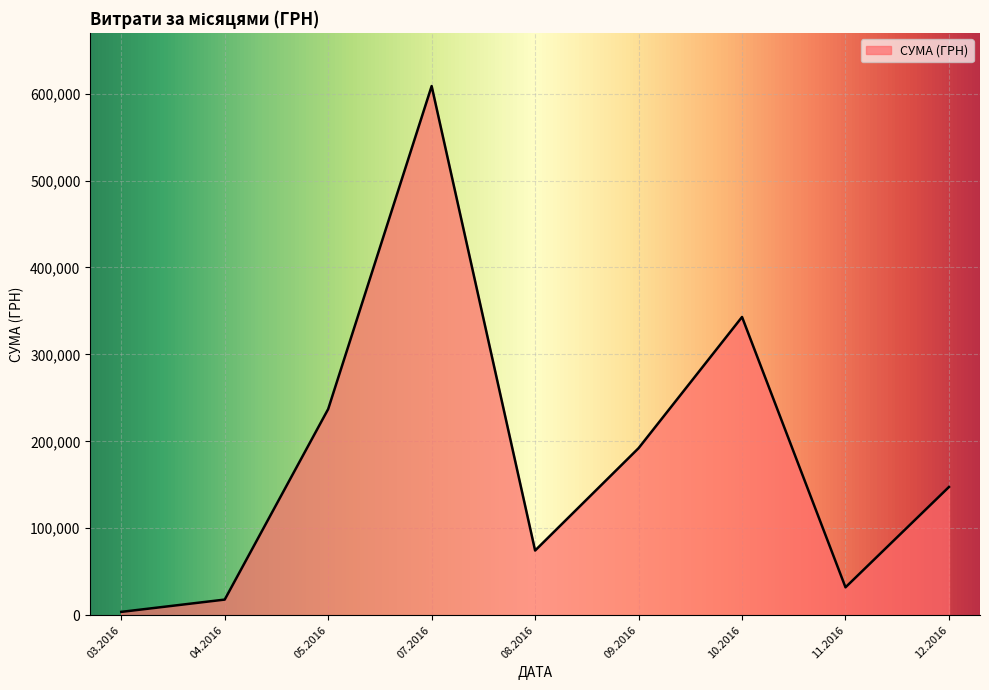

Is it true that the value at 07.2016 is 608679.2?

True